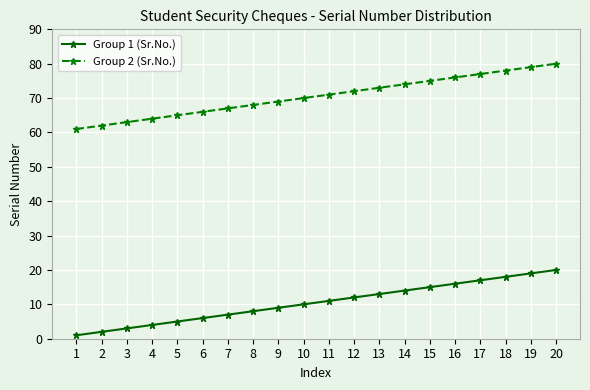

True or false: Group 2 (Sr.No.) has a value of 94 at 3.

False